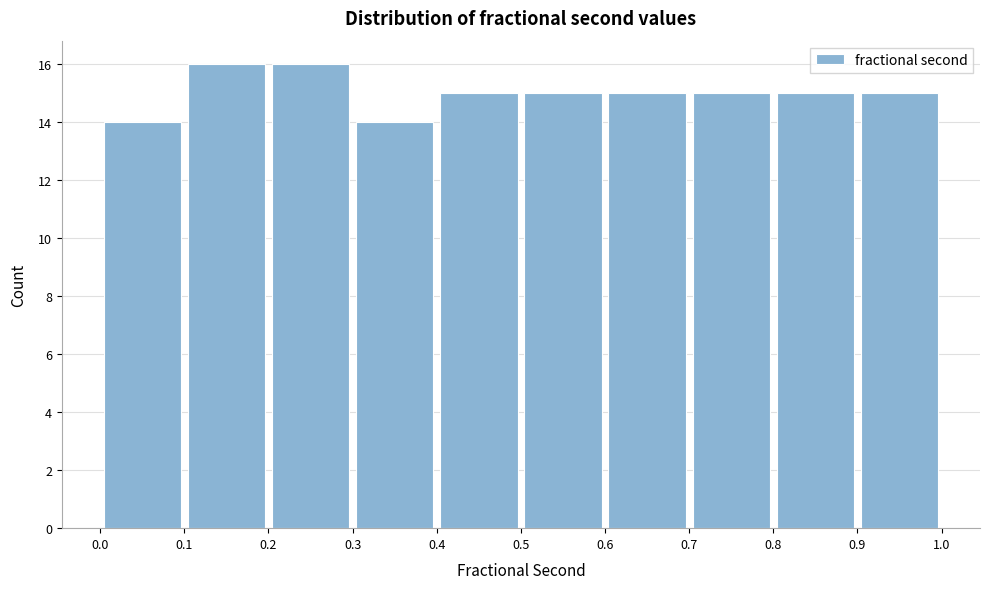

What is the height of the bar covering 0.9 to 1.0 on the x-axis? The values are not printed on the chart, so give them approximately, as read against the axis.

15